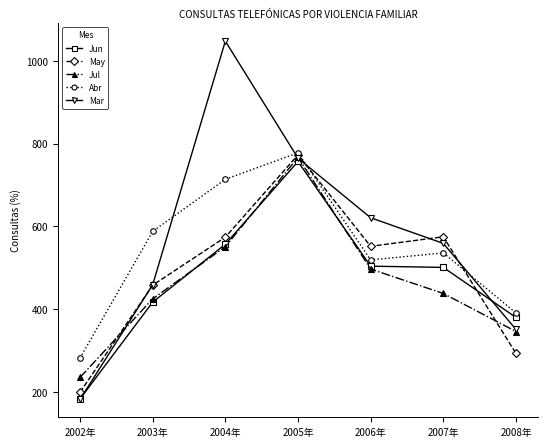

What is the difference between the highest and lowest values at 2008年?

98